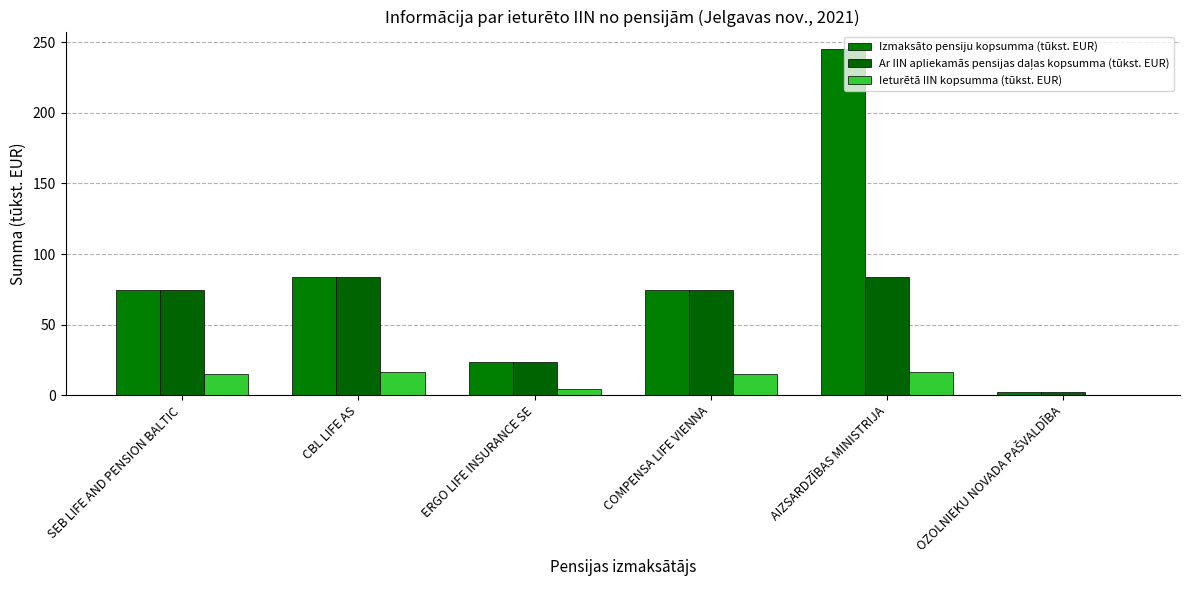

Reading right to left, transcribe all the data shown in this chart.

Izmaksāto pensiju kopsumma (tūkst. EUR): 2.1	245.3	74.7	23.5	83.9	74.6
Ar IIN apliekamās pensijas daļas kopsumma (tūkst. EUR): 2.1	83.9	74.7	23.5	83.9	74.6
Ieturētā IIN kopsumma (tūkst. EUR): 0.5	16.8	15.0	4.7	16.8	15.0